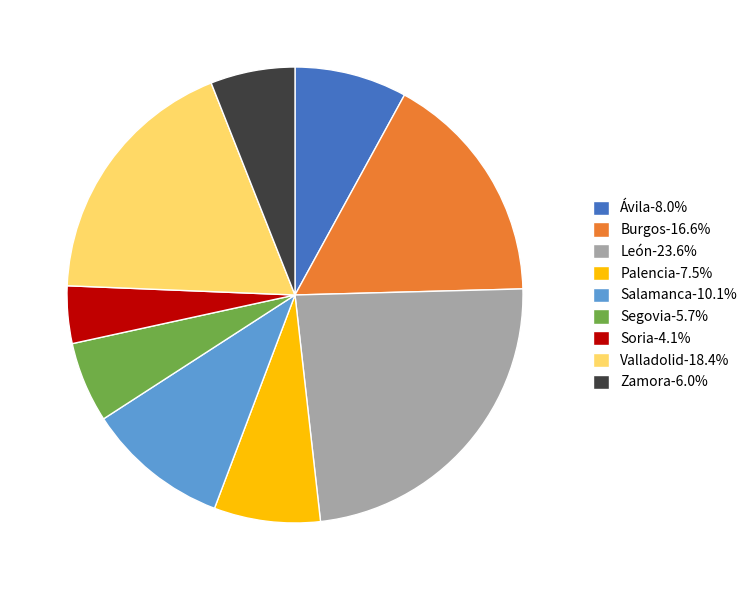

Is it true that Valladolid is 18% of the pie?

True